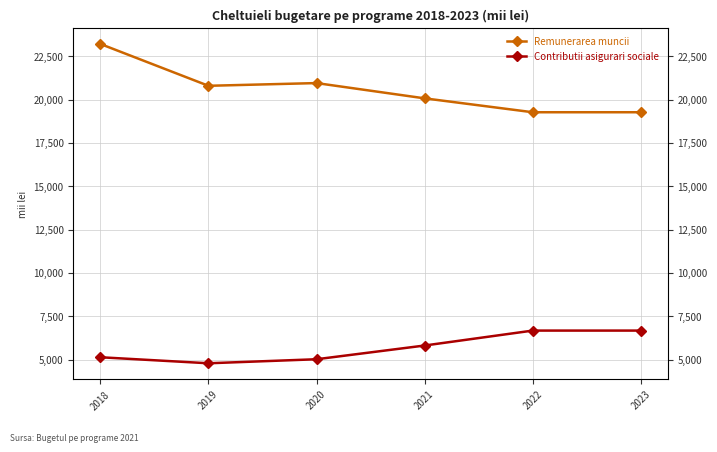

List the labels in order of Contributii asigurari sociale value, largest first.

2022, 2023, 2021, 2018, 2020, 2019